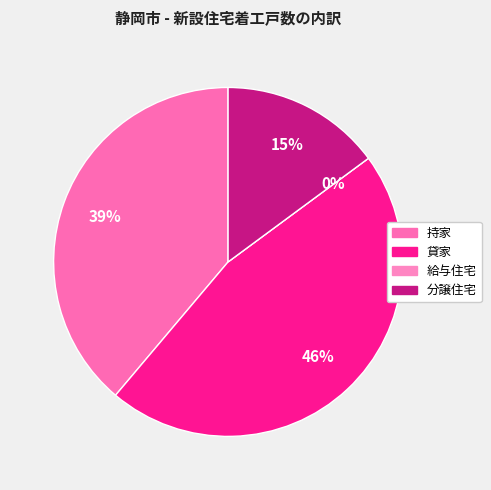

Combined, what portion of the pie is 貸家 and 分譲住宅?

61.2%